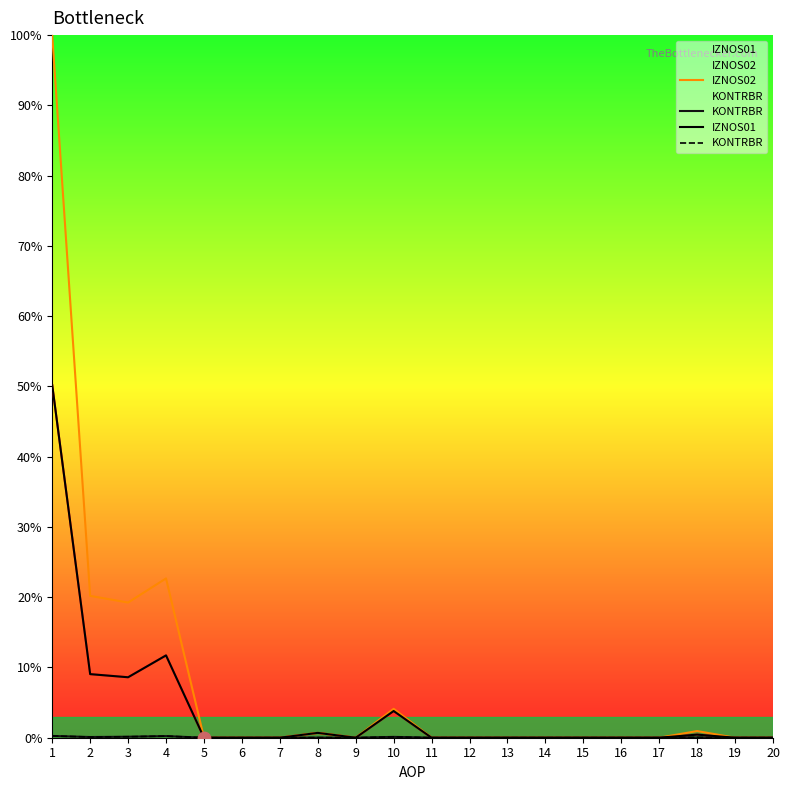

Which series has the largest Y range (max minus min)?

IZNOS02